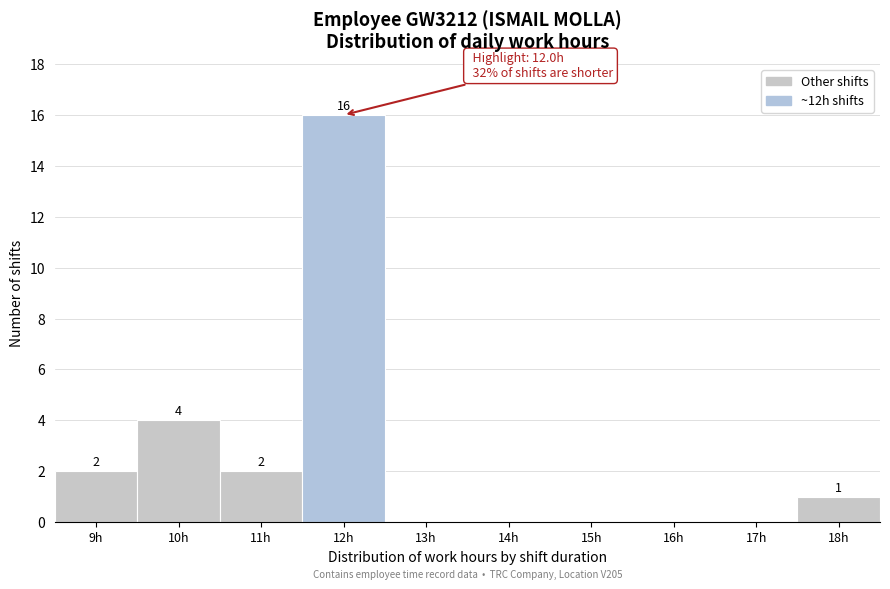

Reading left to right, list all the values displayed in this chart.

9h=2	10h=4	11h=2	12h=16	13h=0	14h=0	15h=0	16h=0	17h=0	18h=1